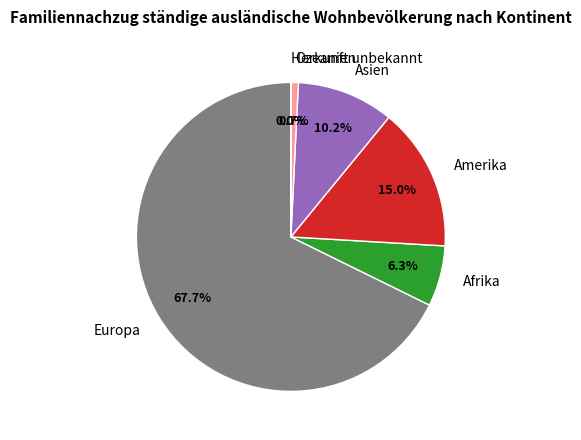

Do Europa and Ozeanien together represent more than half of the pie?

Yes